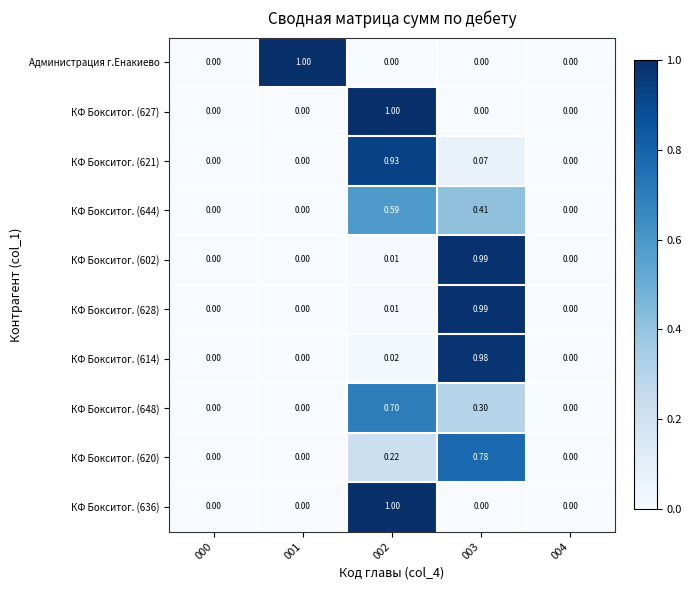

How many distinct data groups are displayed?

10